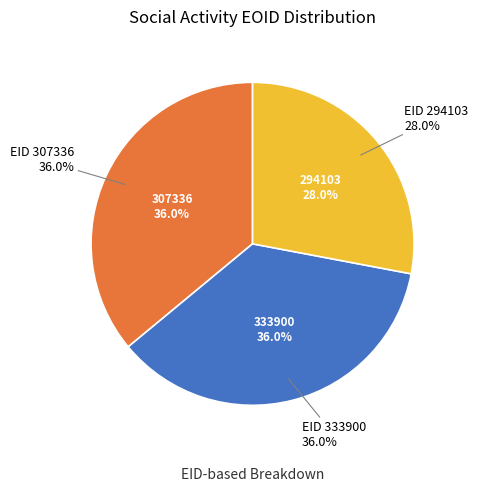

The 294103 slice represents 28% of the pie. True or false?

True